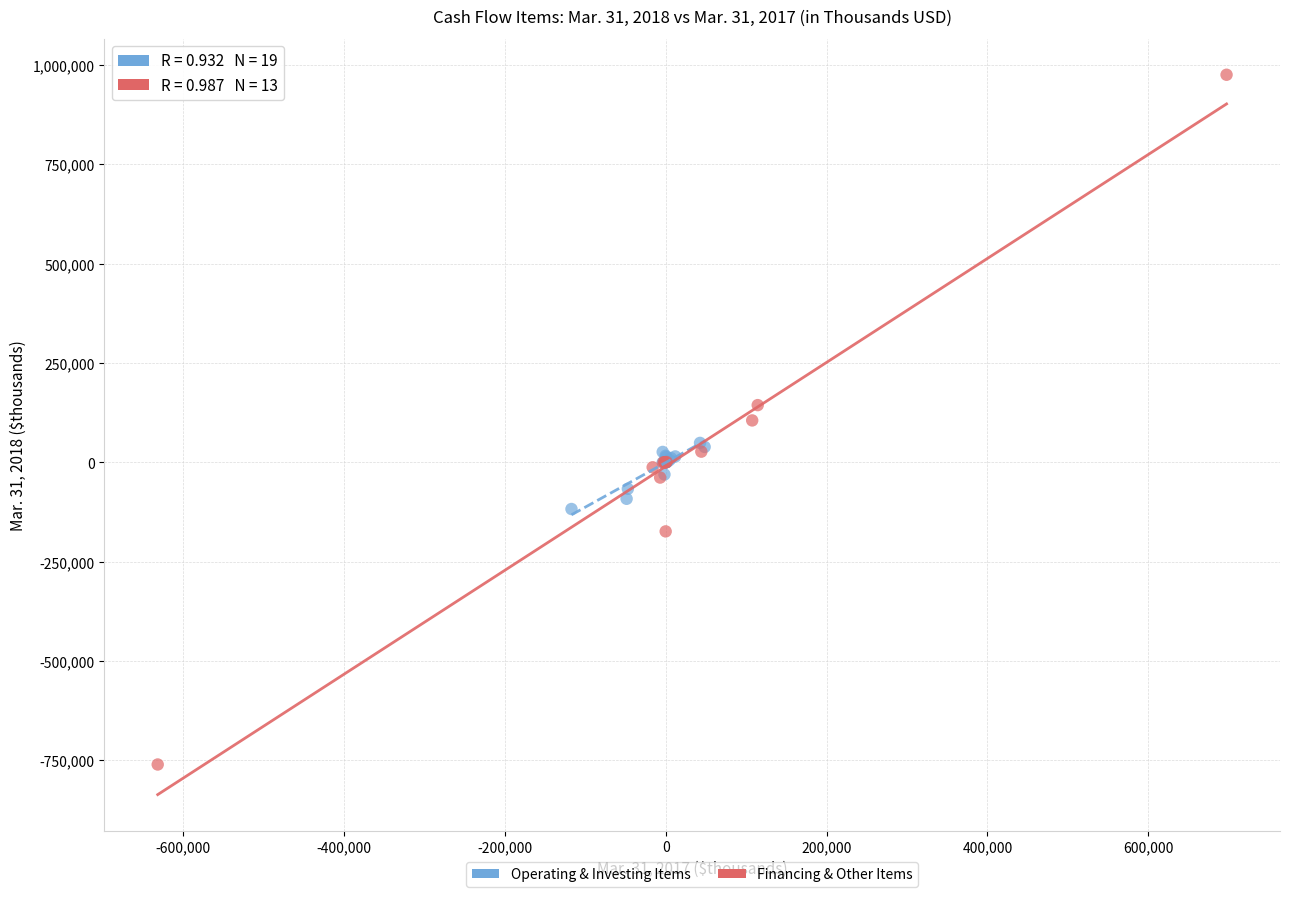

Which series contains the highest Y value?

Financing & Other Items